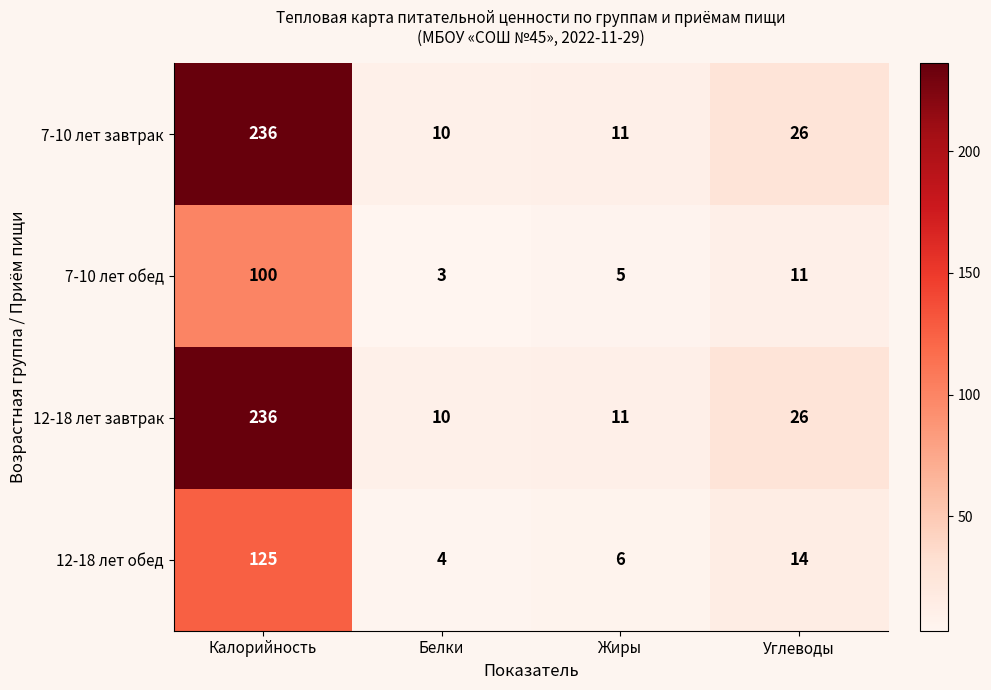

What is the difference between the highest and lowest values at Углеводы?

15